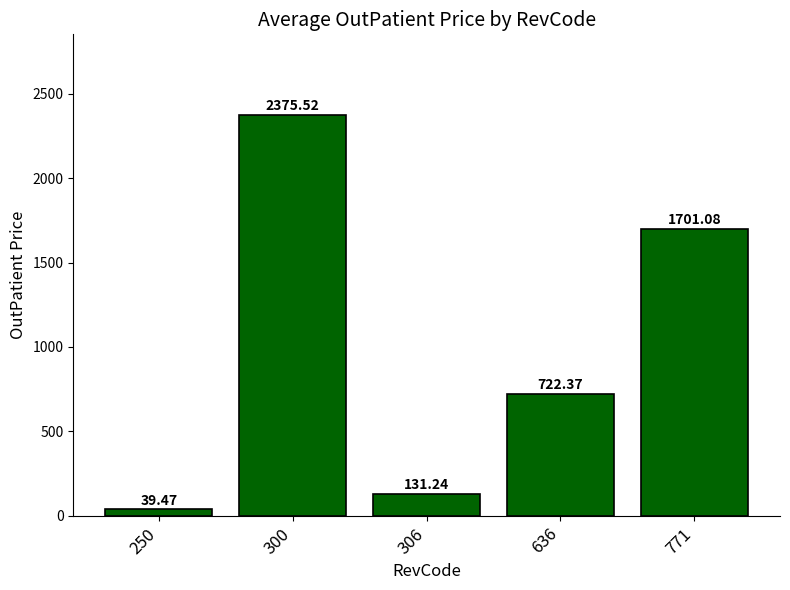

True or false: the data shows 335.8 at 636.

False